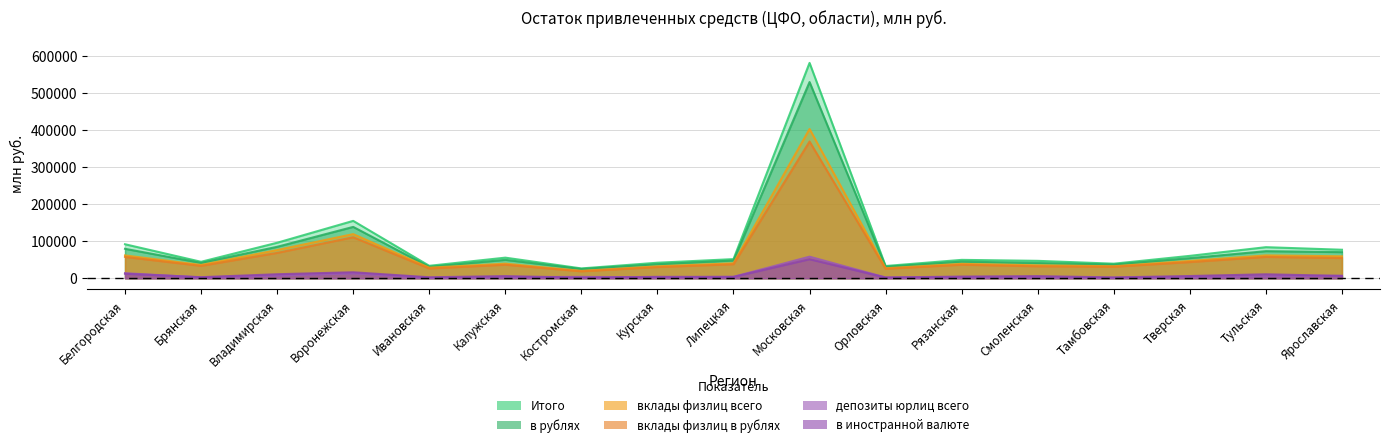

Between Тамбовская and Липецкая, which is larger?

Липецкая